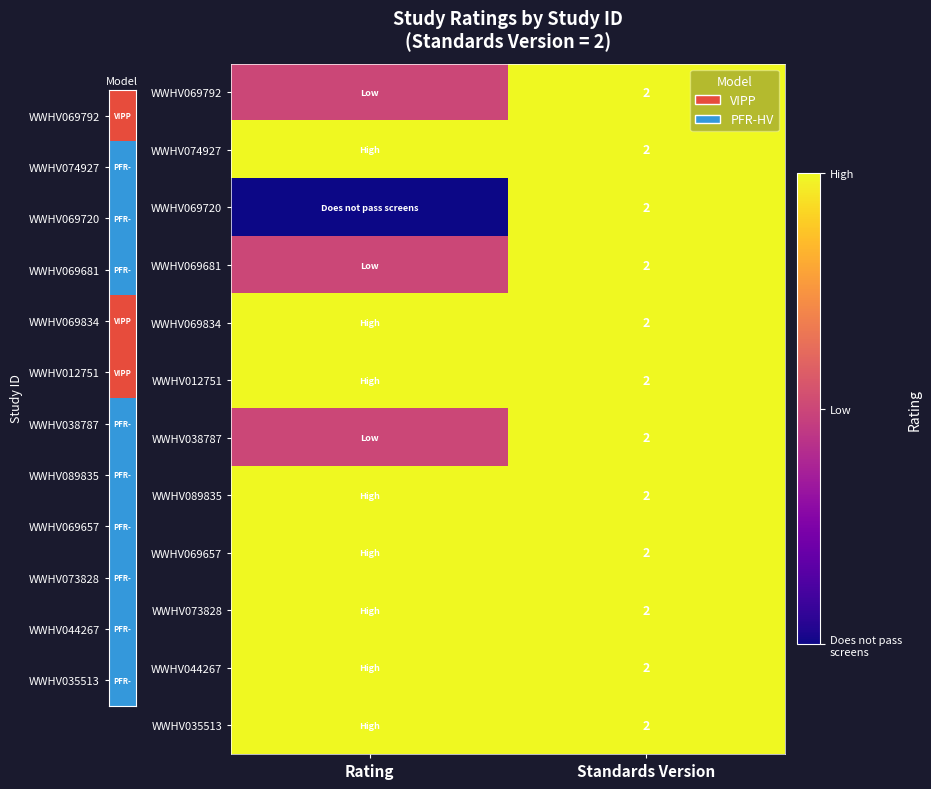

Is it true that WWHV073828 equals 3 at Standards Version?

False